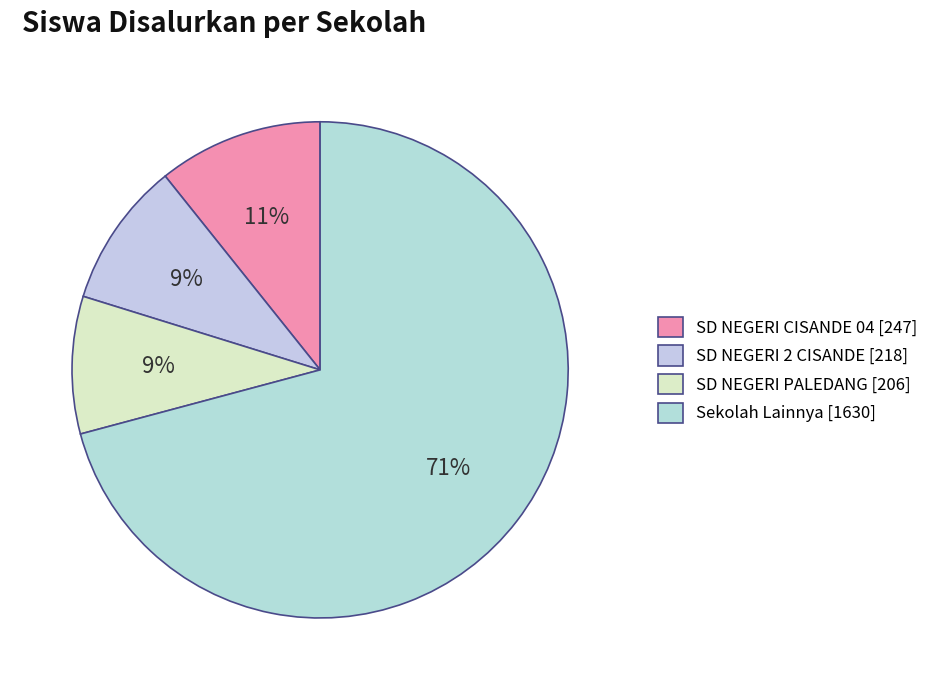

How many slices are in this pie chart?

4